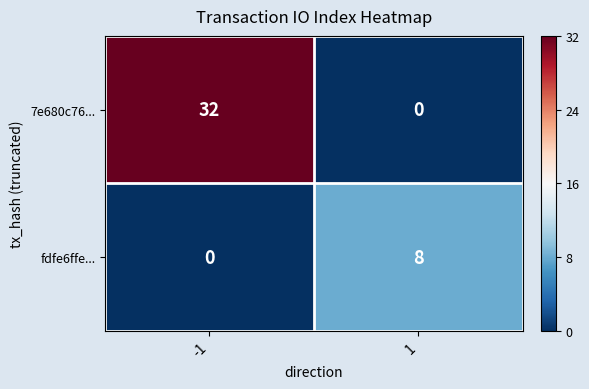

What is the maximum value shown in the chart?

32